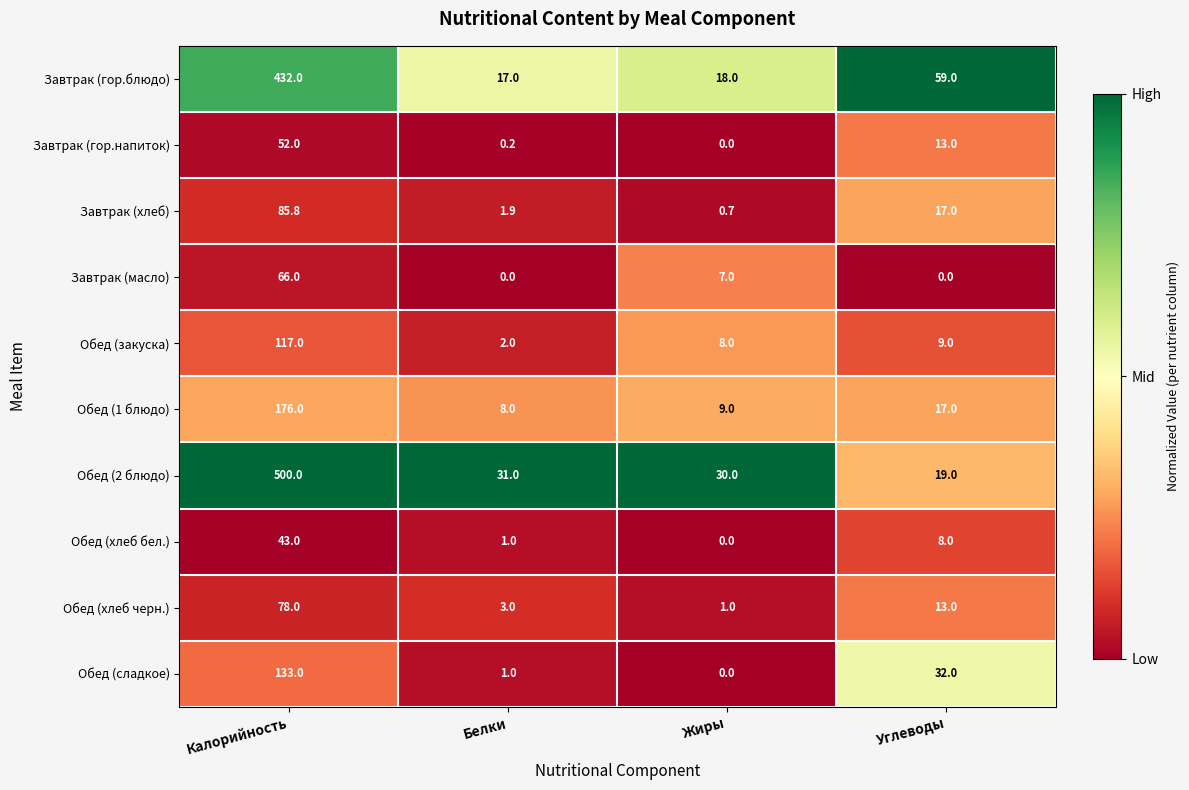

At which label does Обед (сладкое) reach its peak?

Калорийность